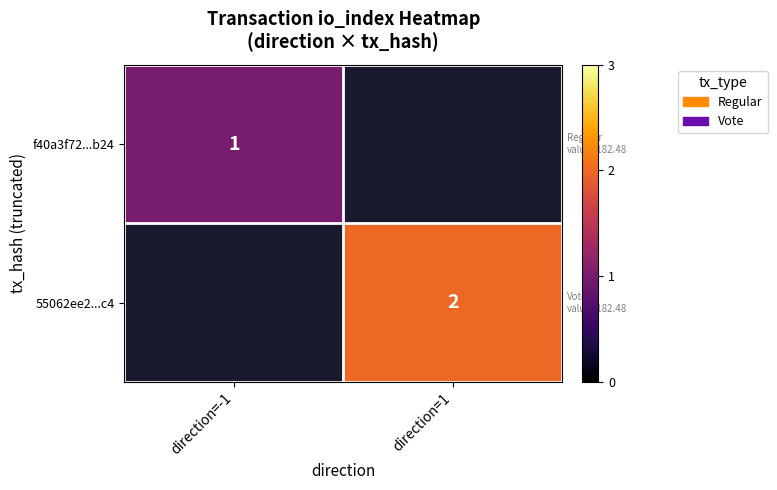

Count the number of data series in this chart.

2